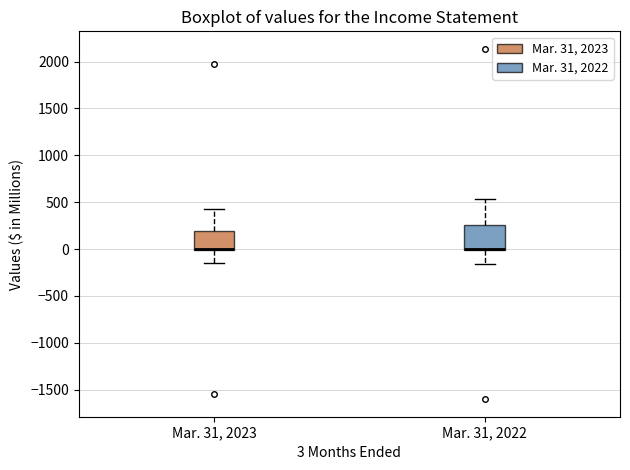

Comparing the boxes themselves (not the whiskers), which one is the tallest?

Mar. 31, 2022